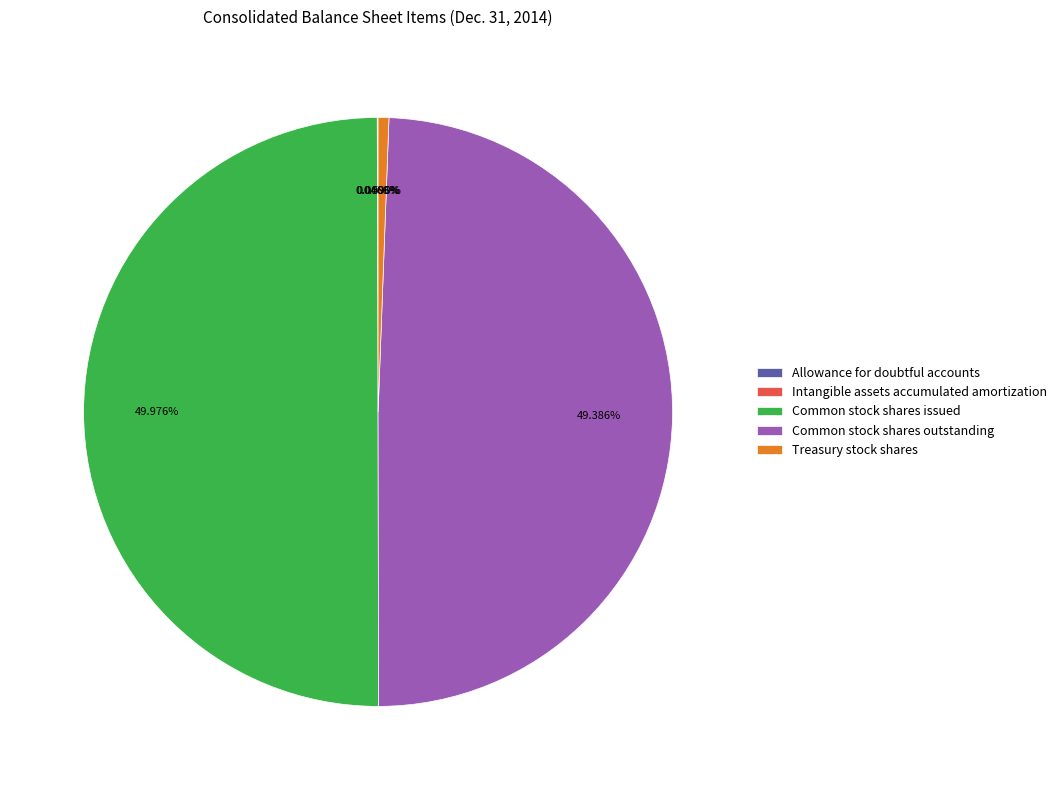

To the nearest percent, what is the difference between the largest and smallest slice percentages?

50%